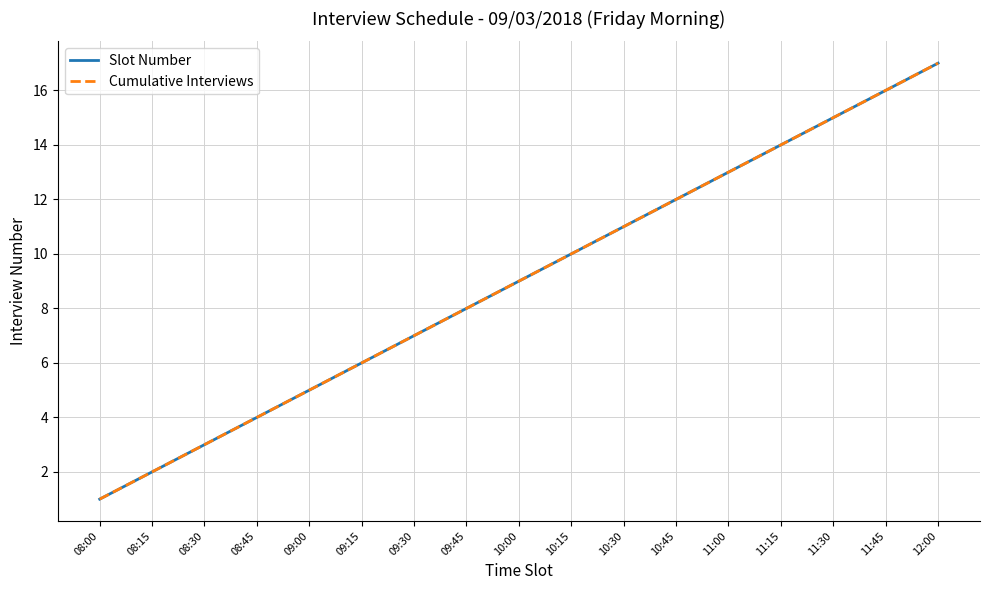

List the labels in order of Cumulative Interviews value, smallest first.

08:00, 08:15, 08:30, 08:45, 09:00, 09:15, 09:30, 09:45, 10:00, 10:15, 10:30, 10:45, 11:00, 11:15, 11:30, 11:45, 12:00